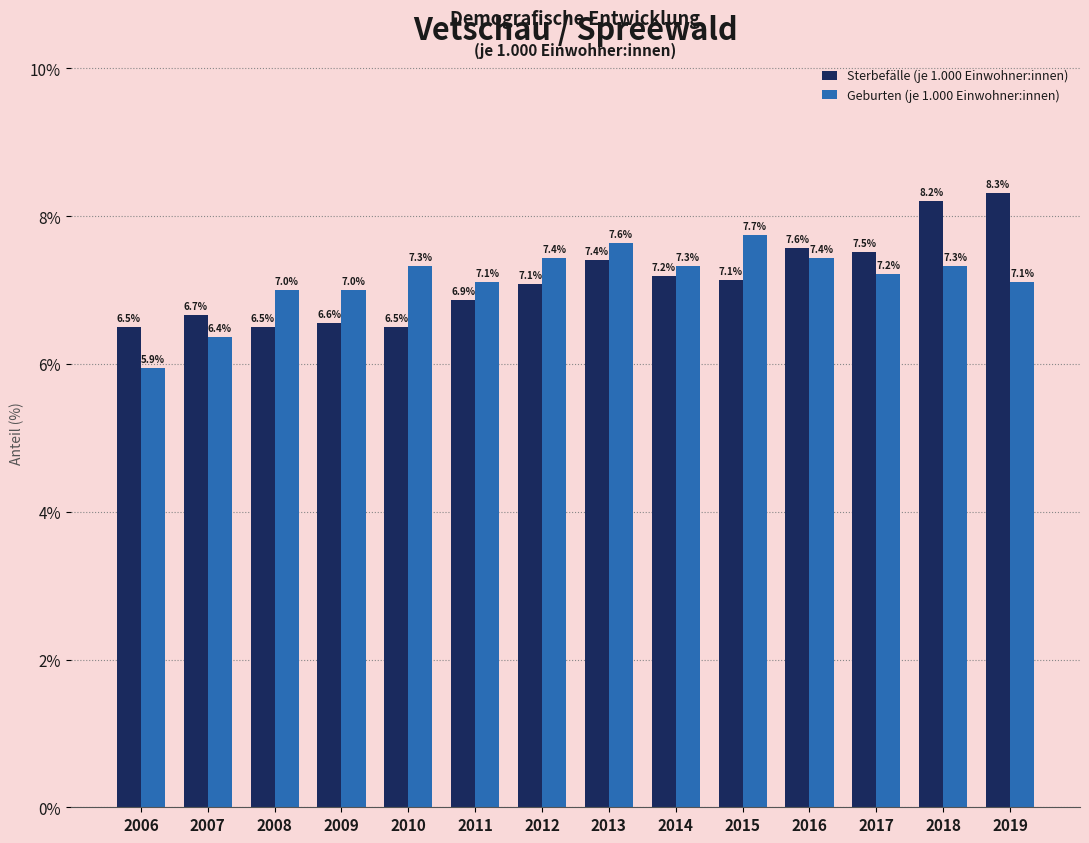

Reading left to right, what are all the values shown in this chart?

Sterbefälle (je 1.000 Einwohner:innen): 6.5	6.7	6.5	6.6	6.5	6.9	7.1	7.4	7.2	7.1	7.6	7.5	8.2	8.3
Geburten (je 1.000 Einwohner:innen): 5.9	6.4	7.0	7.0	7.3	7.1	7.4	7.6	7.3	7.7	7.4	7.2	7.3	7.1